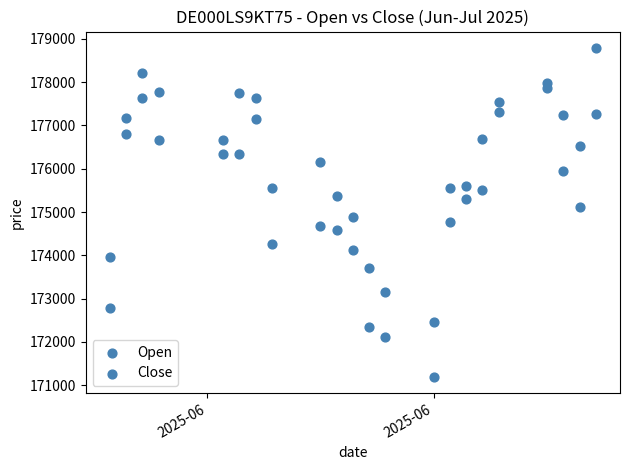

How many data points are displayed?

44